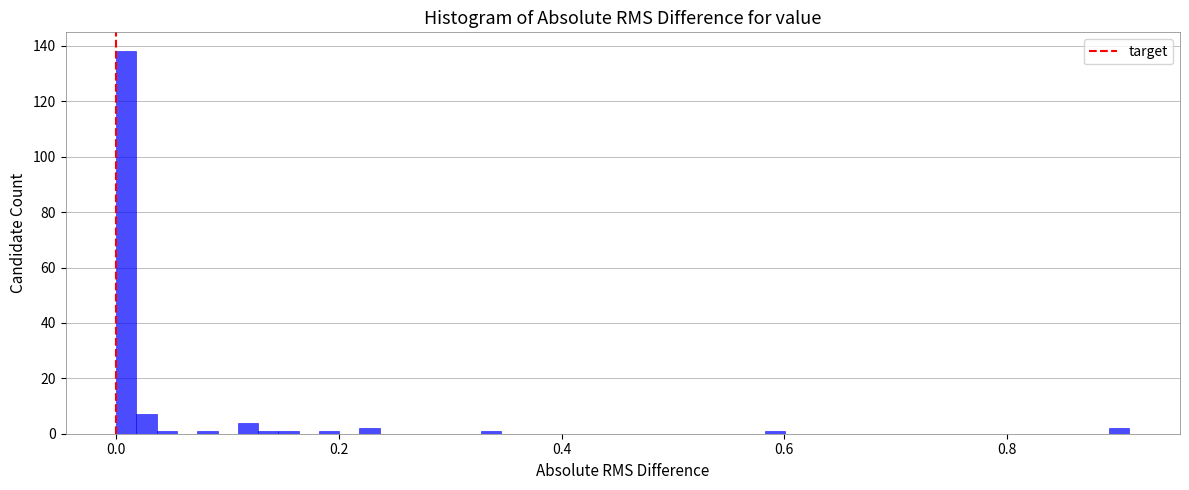

Read against the x-axis, roughly where is the centre of the tallest bar?

0.00